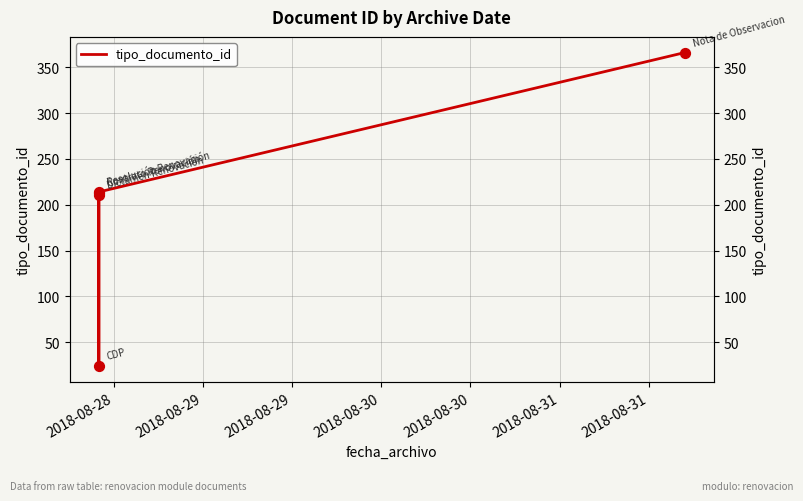

Approximately how many times larger is the value at 2018-08-30 compared to 2018-08-29?

1.0